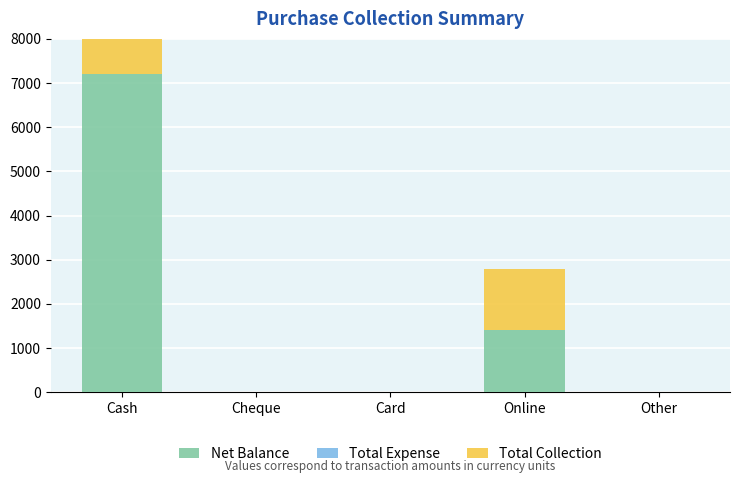

What is the maximum value for Total Collection?

7200